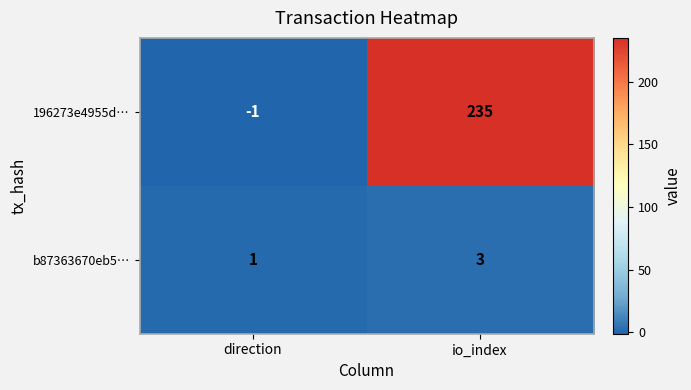

The b87363670eb5… series shows 3 at io_index. True or false?

True